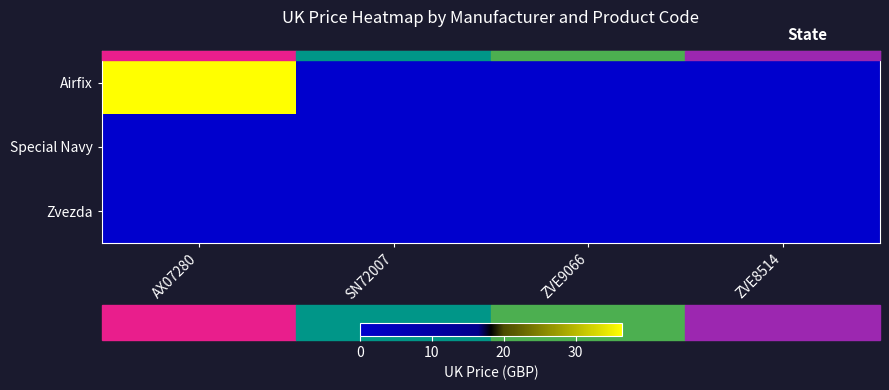

Count the number of categories in the chart.

4